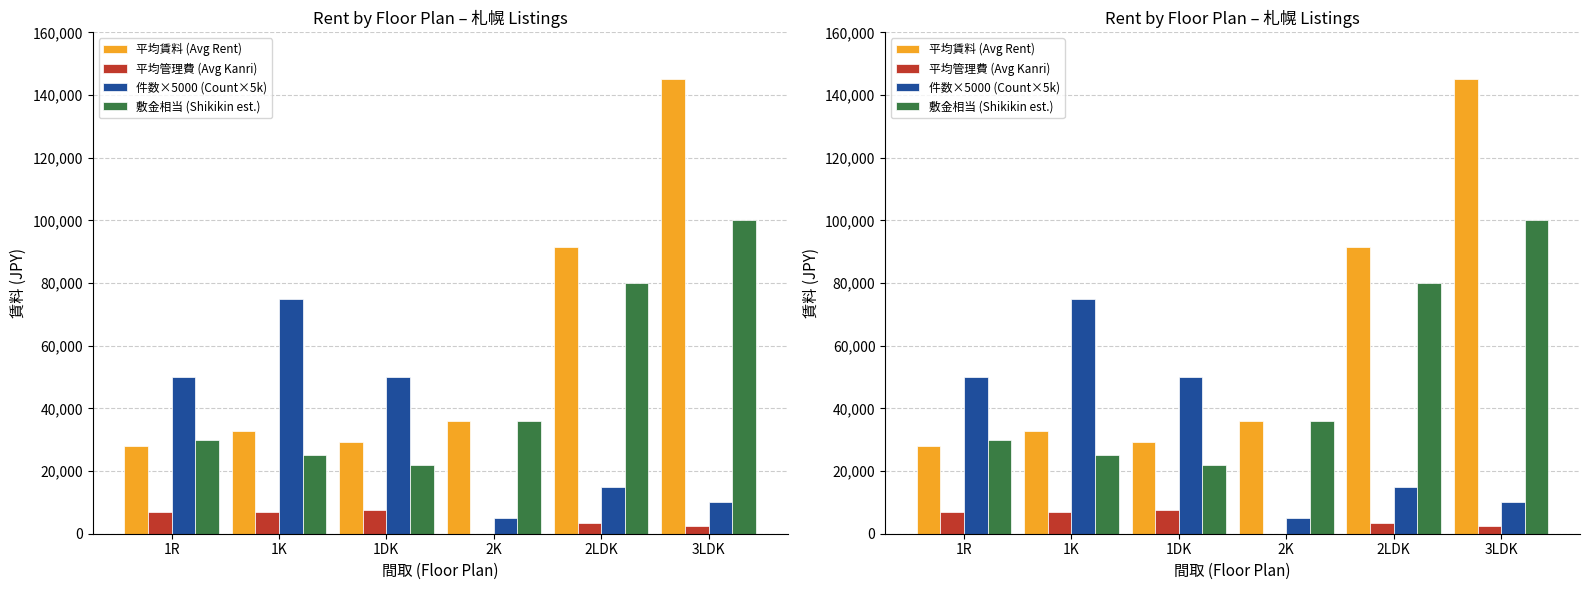

Reading left to right, extract all data points from this chart.

平均賃料 (Avg Rent): 1R=28100	1K=32800	1DK=29300	2K=36000	2LDK=91666	3LDK=145000
平均管理費 (Avg Kanri): 1R=6900	1K=7023	1DK=7650	2K=0	2LDK=3373	3LDK=2500
件数×5000 (Count×5k): 1R=50000	1K=75000	1DK=50000	2K=5000	2LDK=15000	3LDK=10000
敷金相当 (Shikikin est.): 1R=30000	1K=25000	1DK=22000	2K=36000	2LDK=80000	3LDK=100000